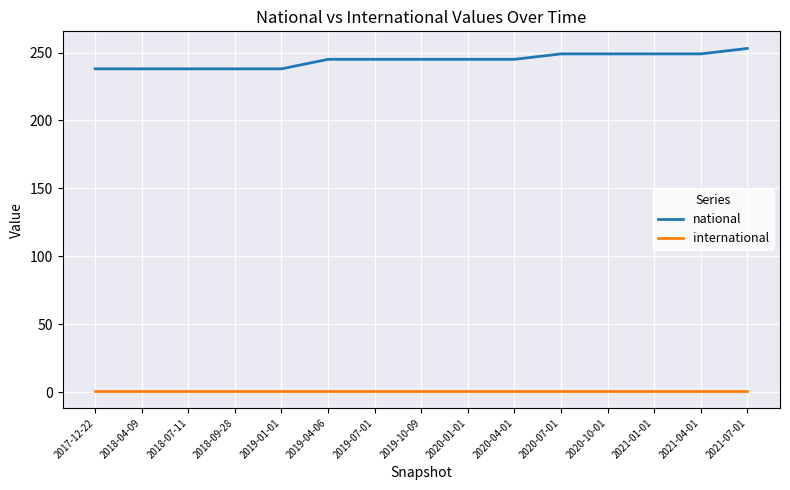

True or false: international and national cross at least once.

False